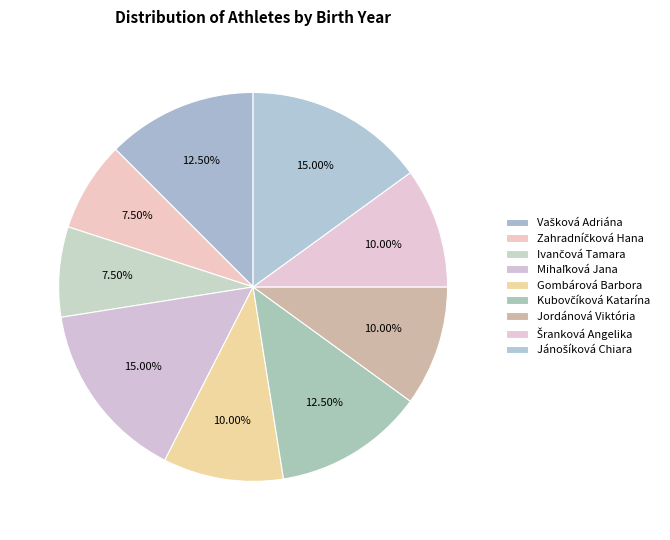

Which slice is the largest?

Mihaľková Jana